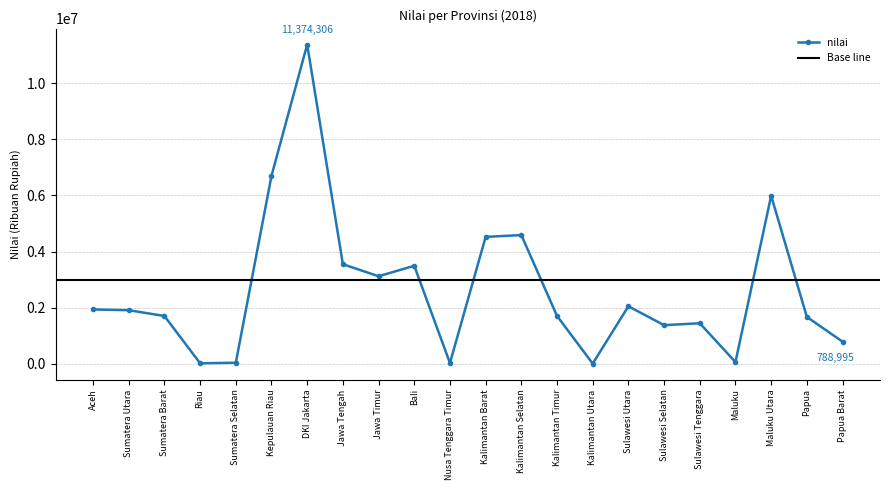

Where is the data nearest to the value 5691349?

Maluku Utara